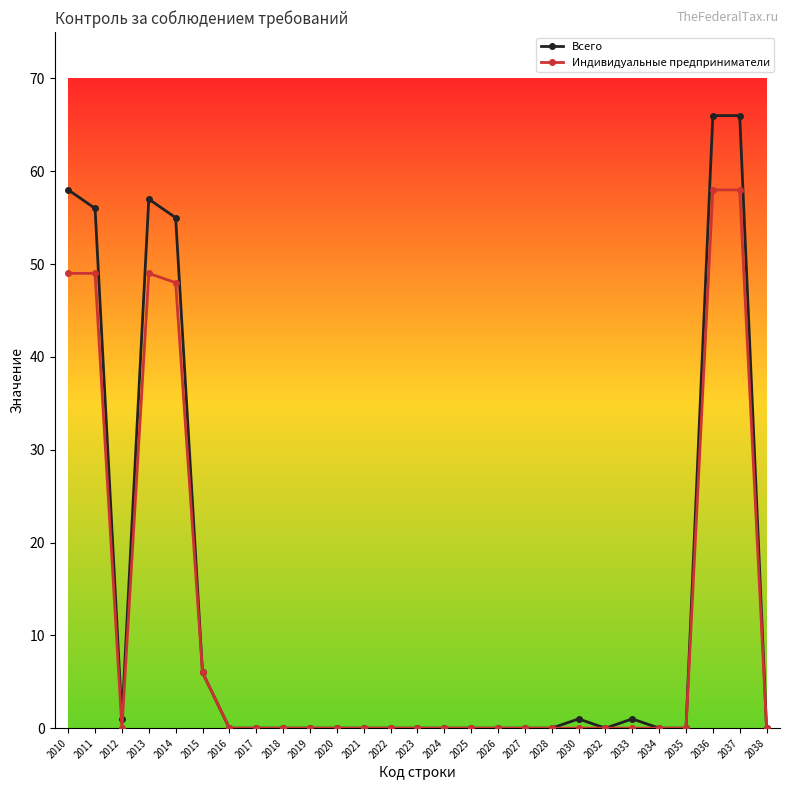

What is the maximum value shown in the chart?

66